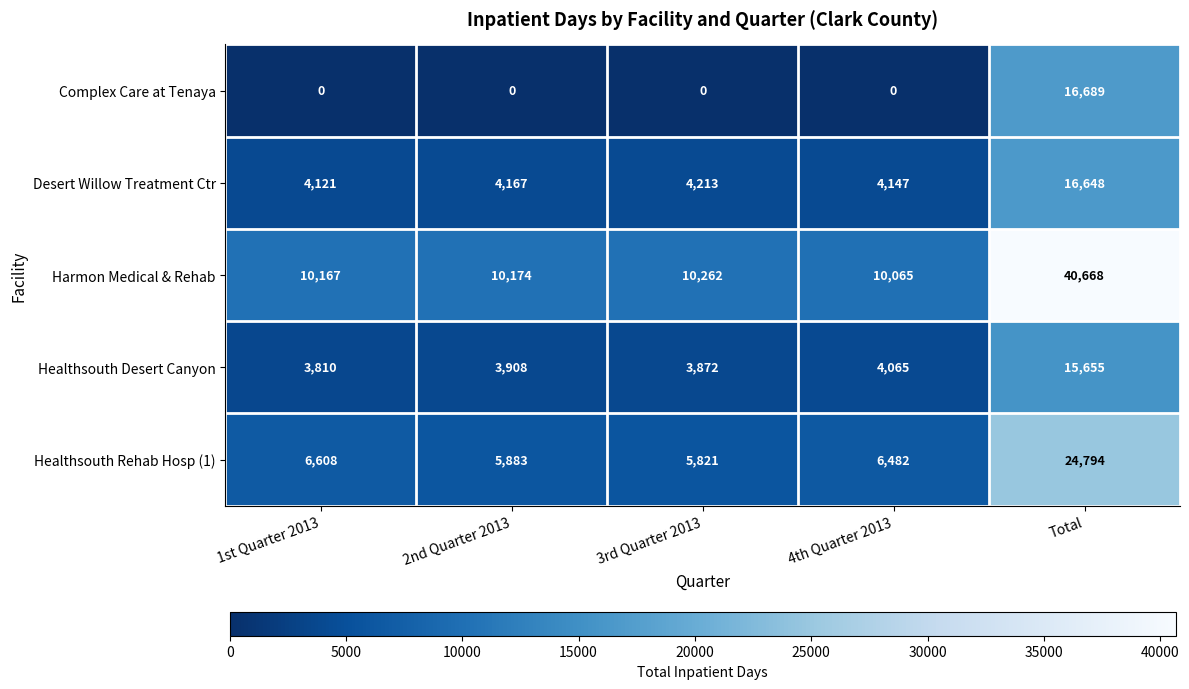

At how many categories does at least one series exceed 10296?

1